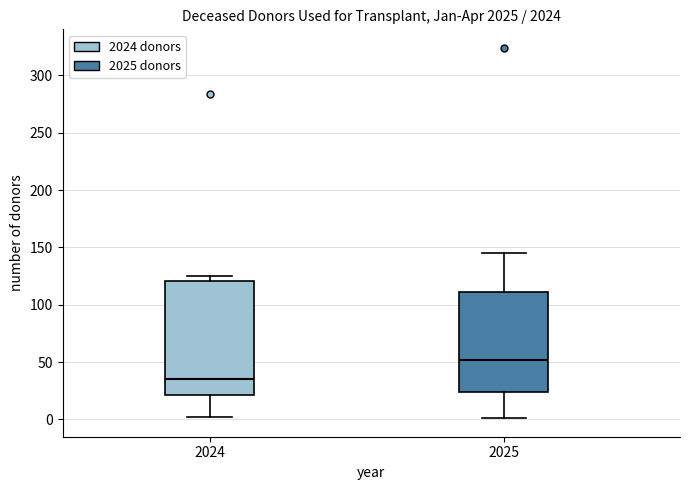

Reading left to right, transcribe this box plot: for each box, give where its median line is, the range the box spans, and where its two whiskers end, as read against the y-axis. The values are not printed on the chart, so give them approximately, as read against the axis.

2024: median 35, box 20 to 120, whiskers 0 to 125
2025: median 50, box 25 to 110, whiskers 0 to 145